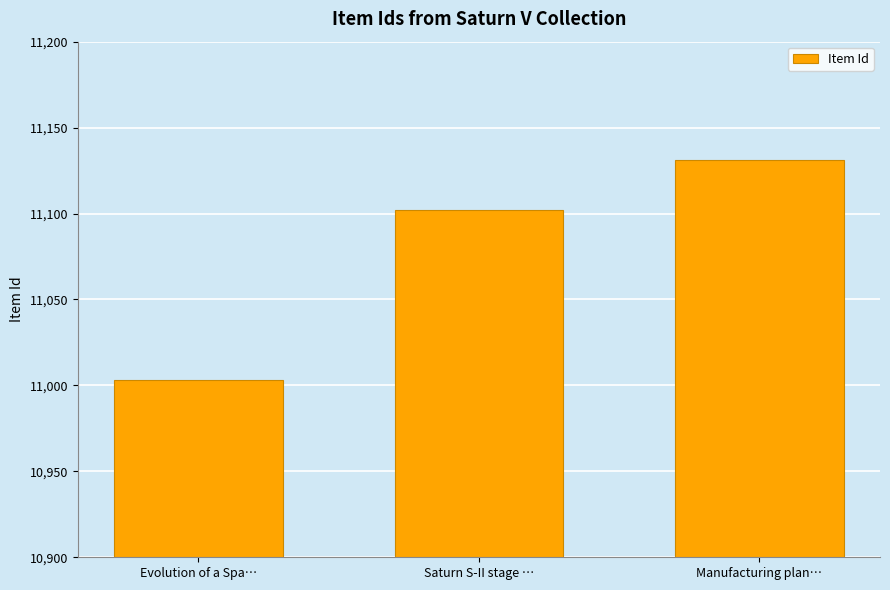

The value at Saturn S-II stage … is 3746. True or false?

False